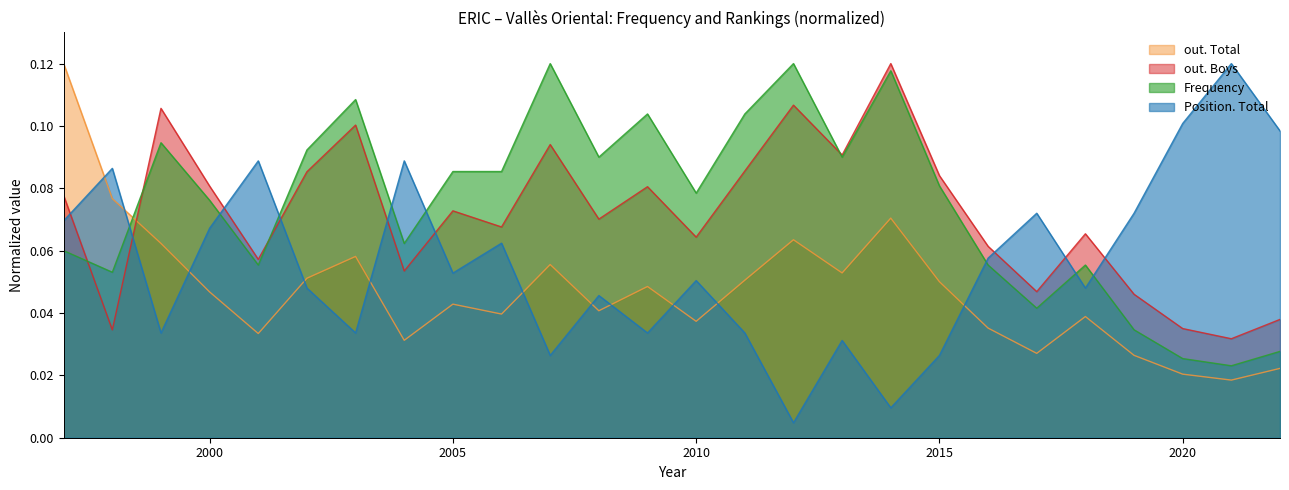

Does the chart display data point markers on the line(s)?

No